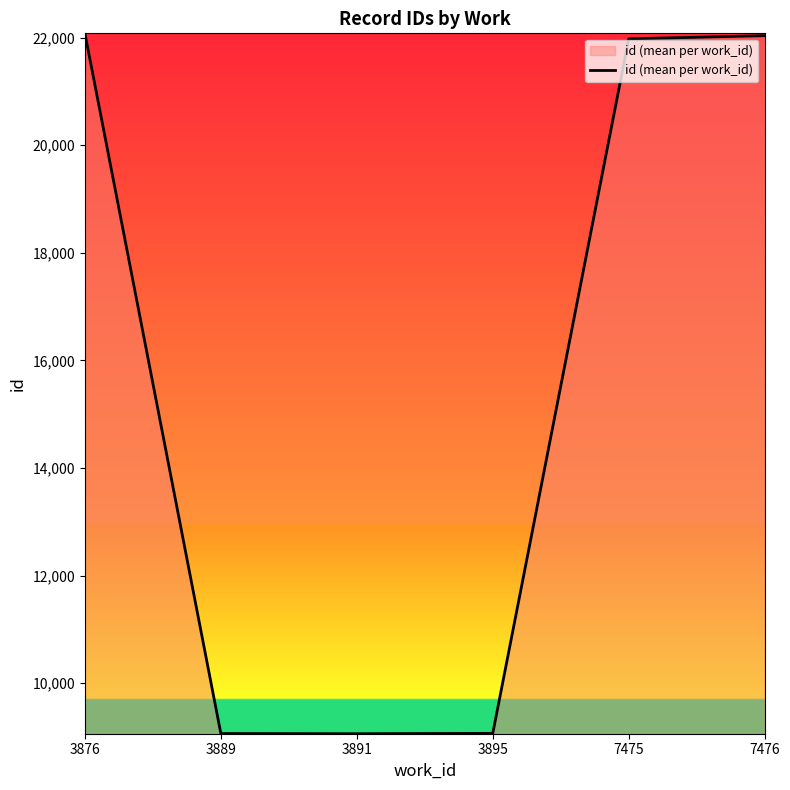

What is the greatest value displayed?

22079.8